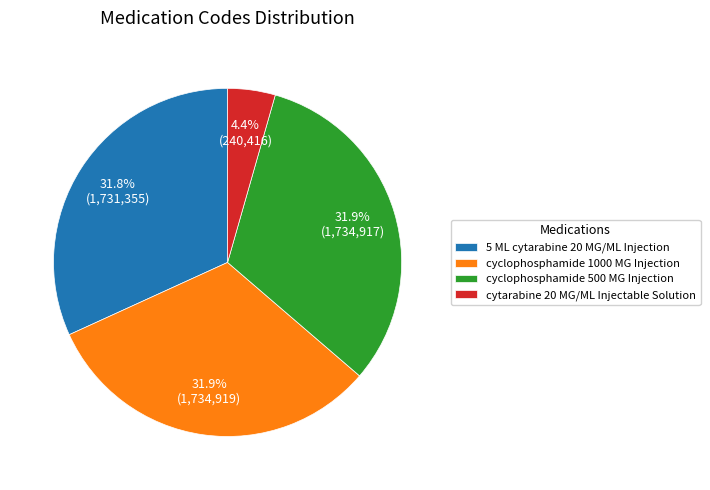

Is it true that cyclophosphamide 1000 MG Injection is 46% of the pie?

False